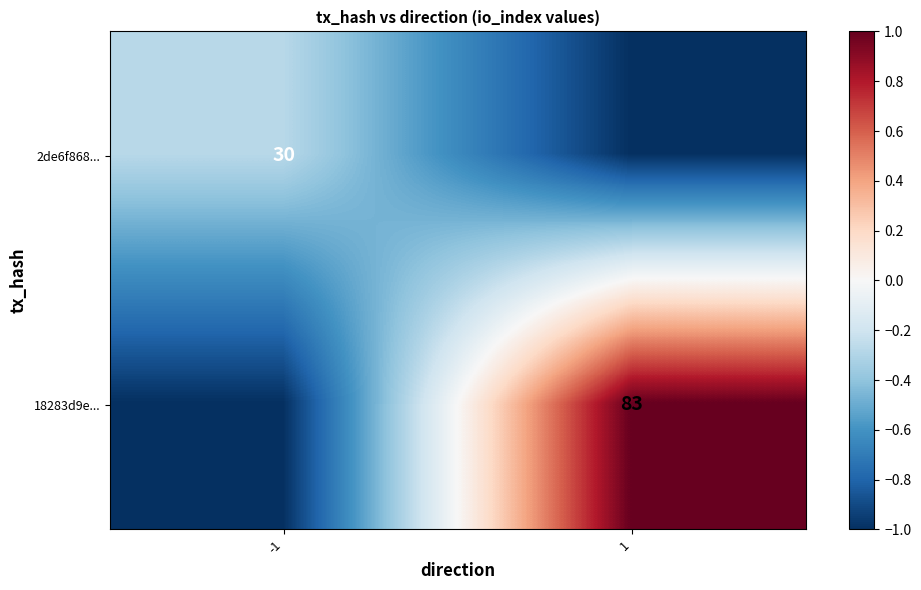

The value of 18283d9e... at 1 is 83. True or false?

True